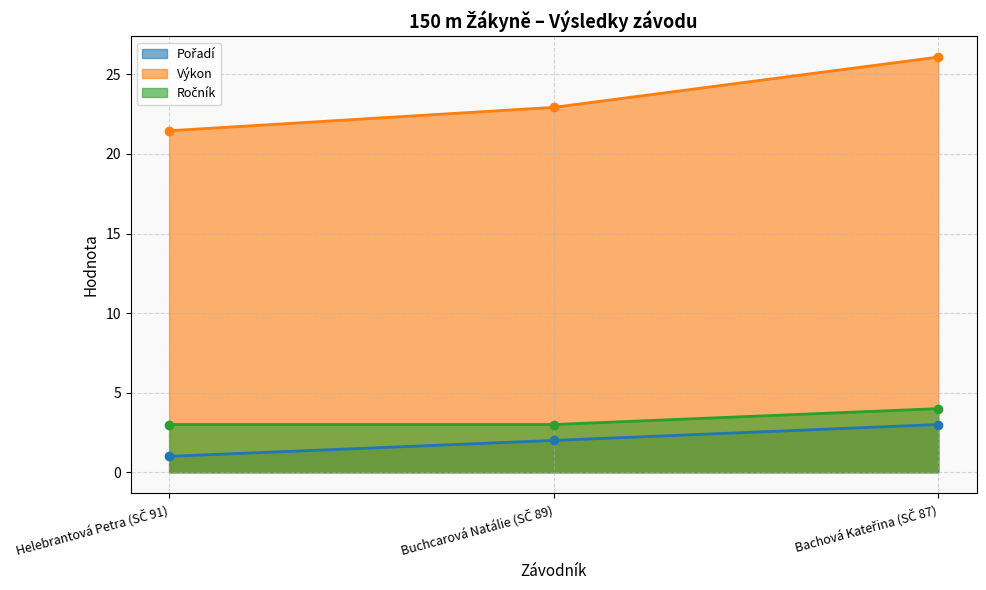

What are all the series names shown in the legend?

Pořadí, Výkon, Ročník